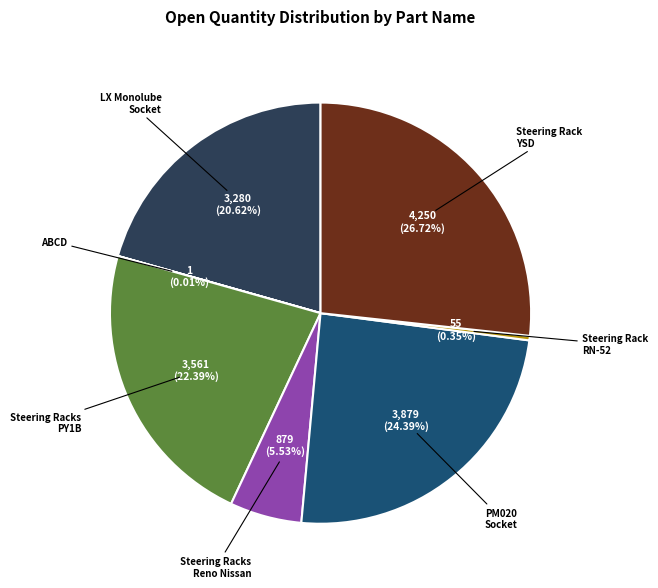

Is there a majority slice in this chart?

No